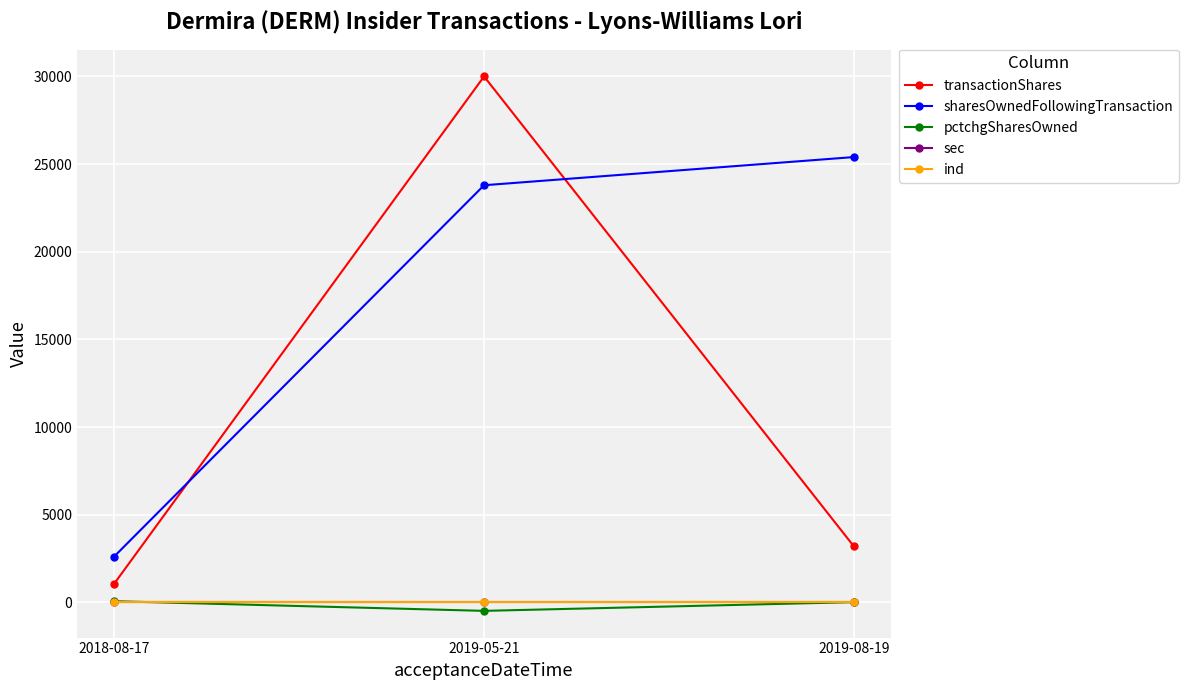

What is the maximum value shown in the chart?

30000